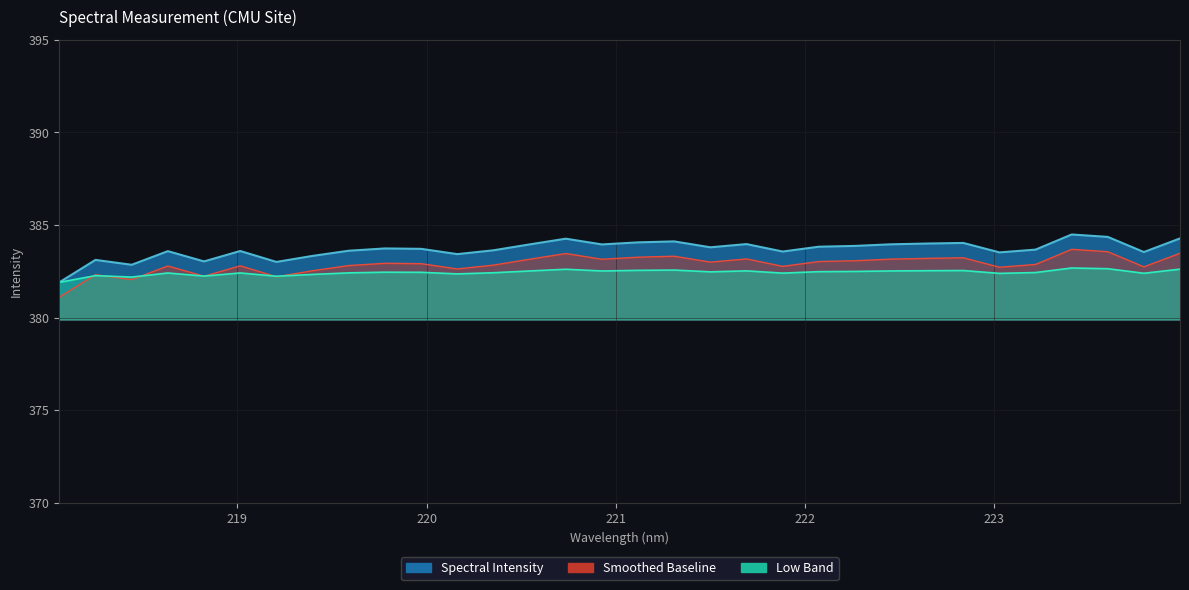

The value at 223.7895 is 602.9. True or false?

False